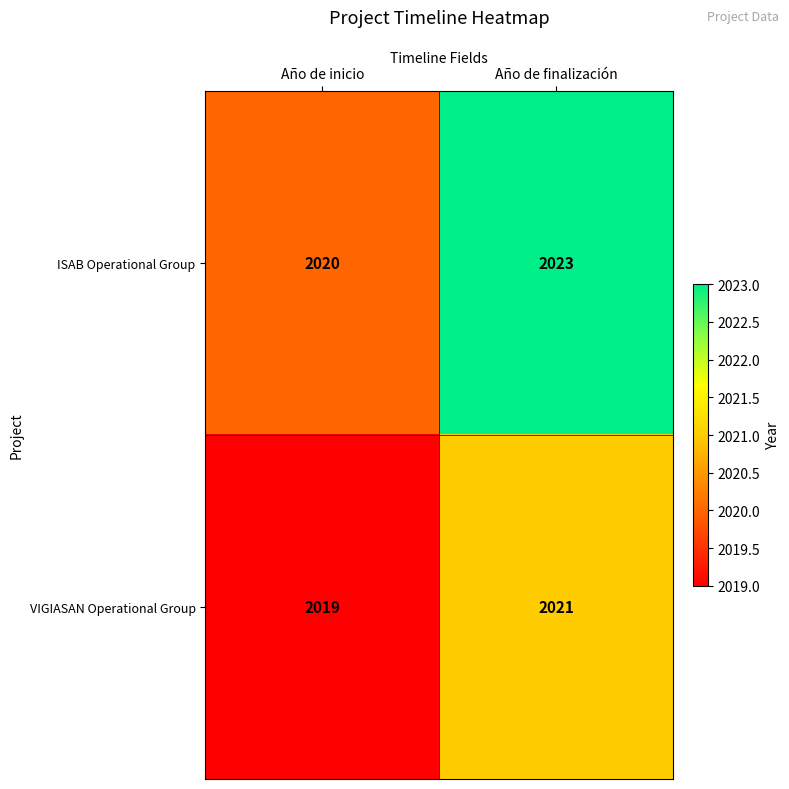

The value of VIGIASAN Operational Group at Año de finalización is 870. True or false?

False